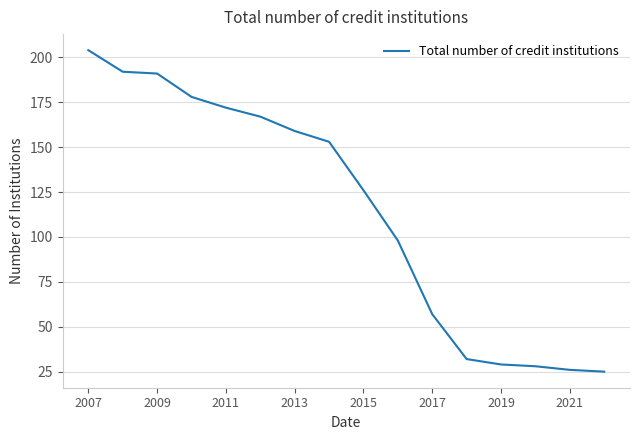

How many lines are shown in the chart?

1